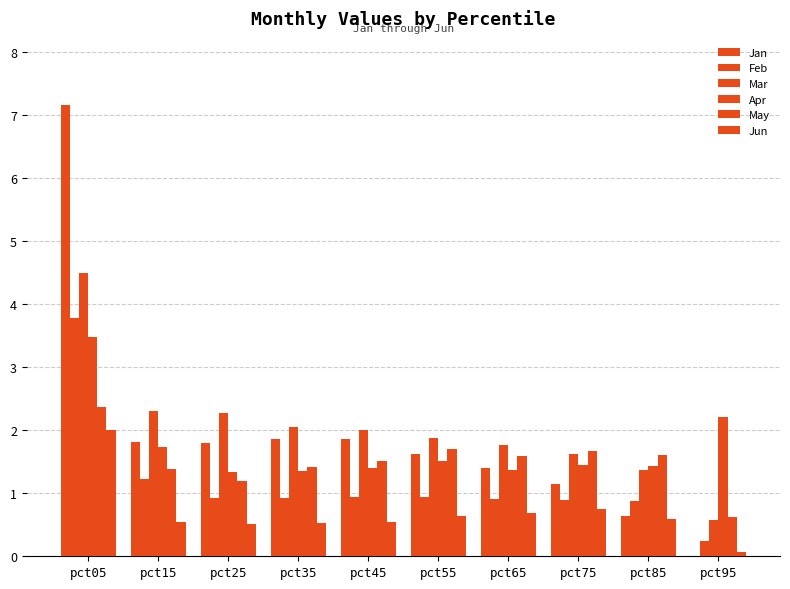

What is the total value across all series at pct35?

8.1